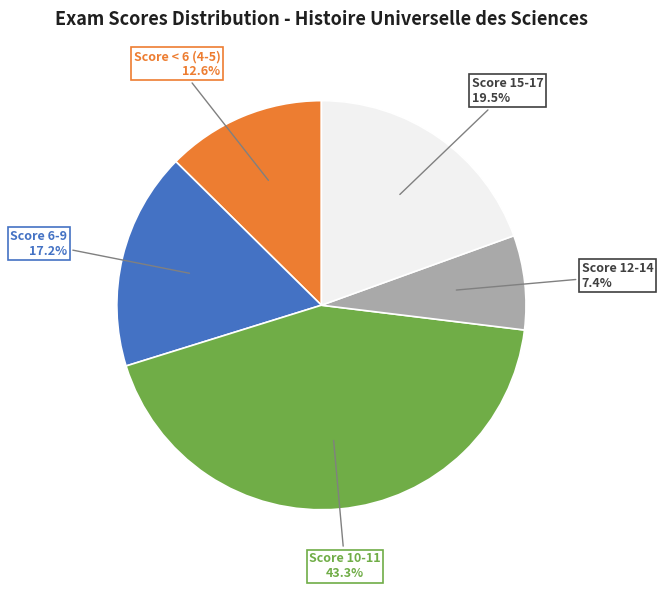

Does any single category account for the majority?

No